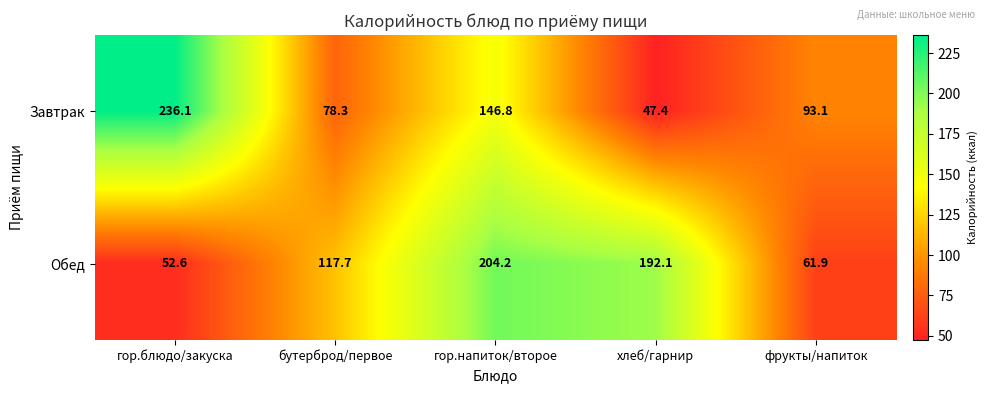

Which series has the largest total across all categories?

Обед